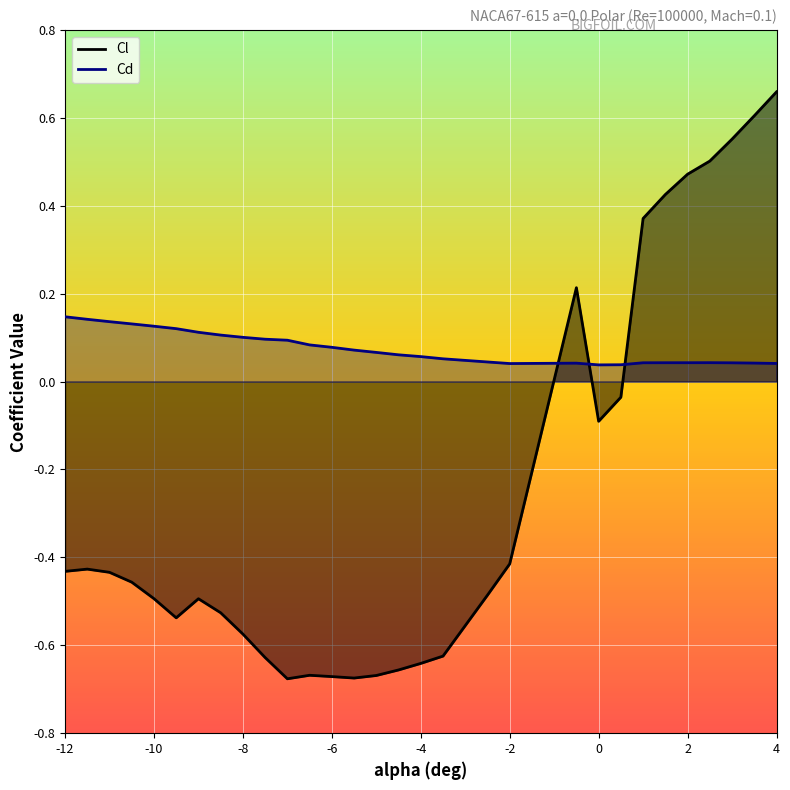

Which series changed the most between -2 and 2?

Cl